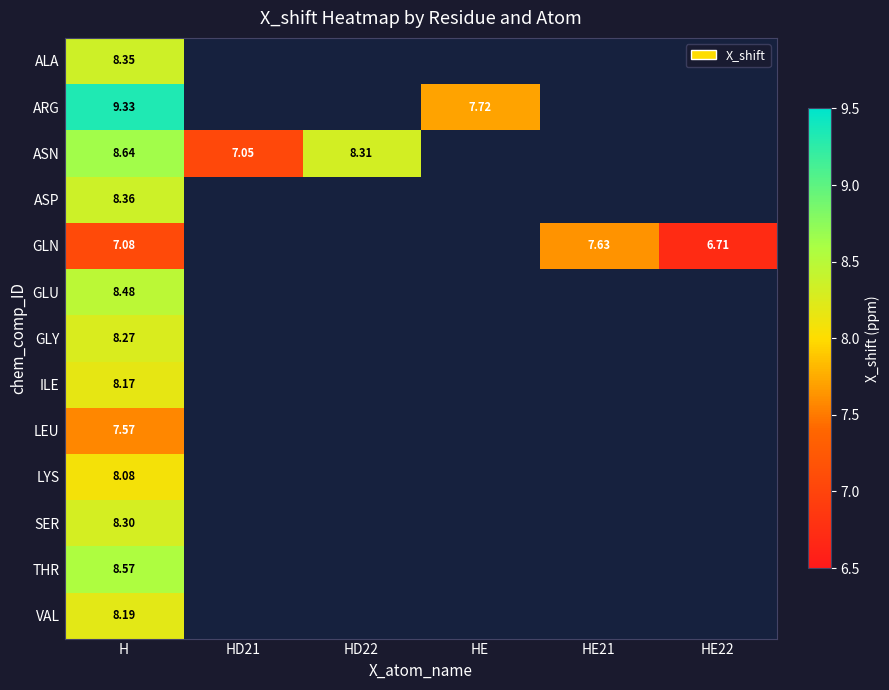

List the series in order of their peak value, lowest first.

LEU, GLN, LYS, ILE, VAL, GLY, SER, ALA, ASP, GLU, THR, ASN, ARG